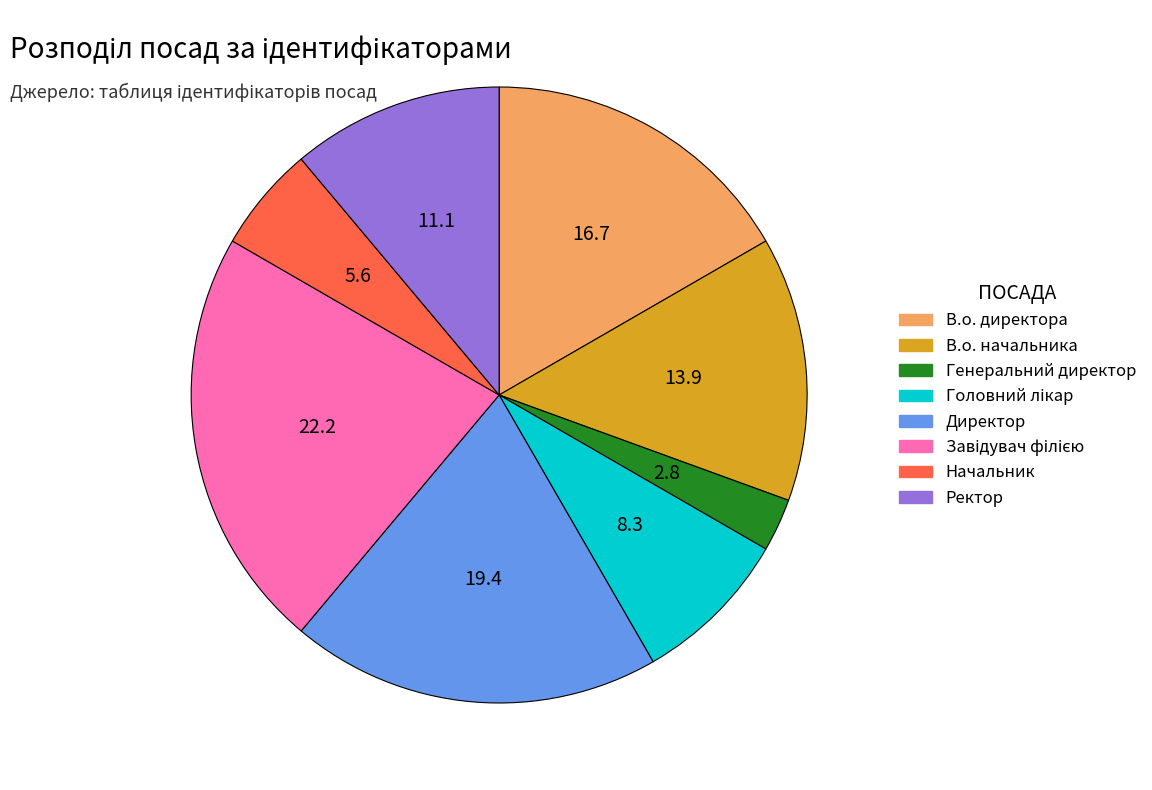

Which has a higher value, Начальник or Директор?

Директор